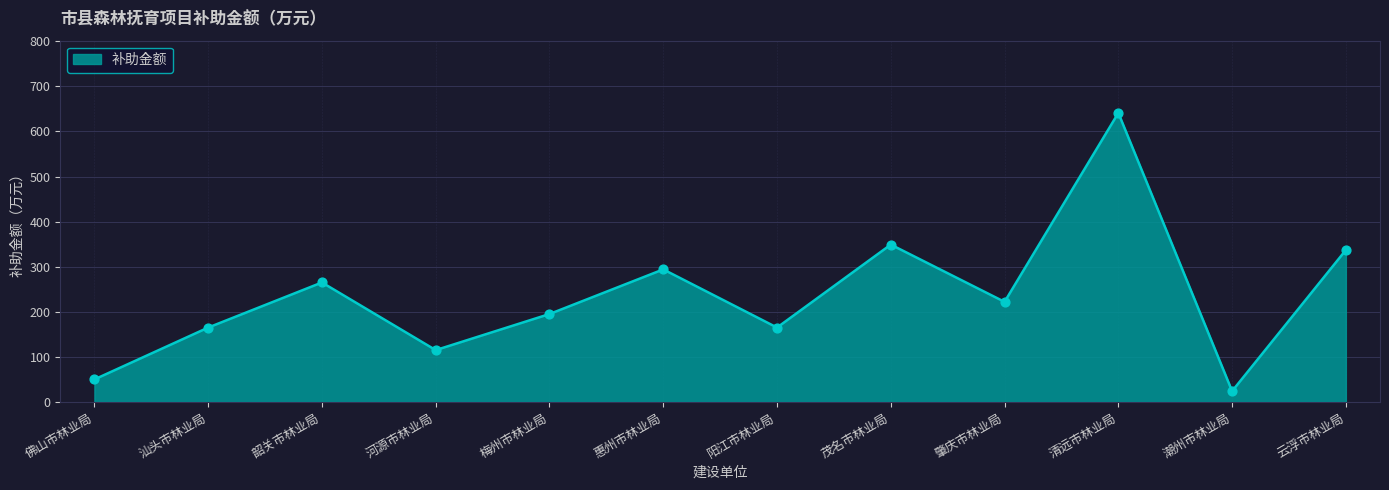

Between 阳江市林业局 and 河源市林业局, which is larger?

阳江市林业局